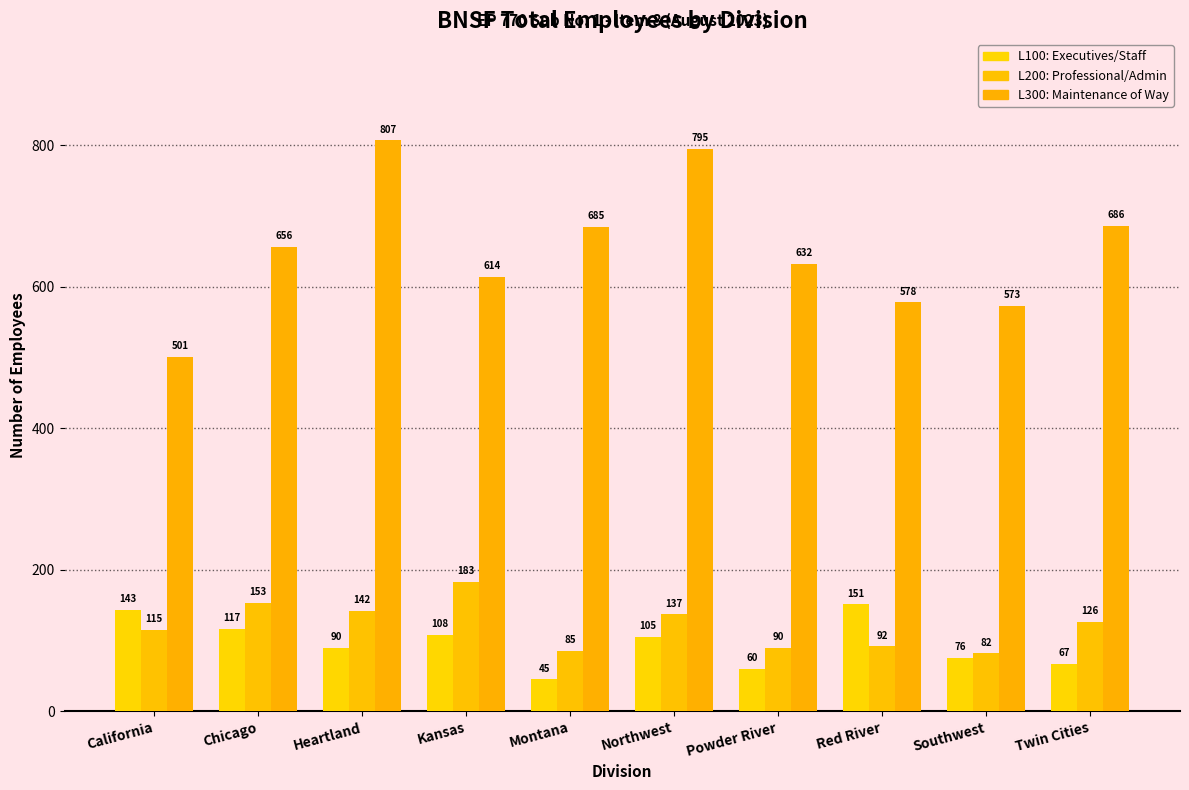

What is the maximum value shown in the chart?

807